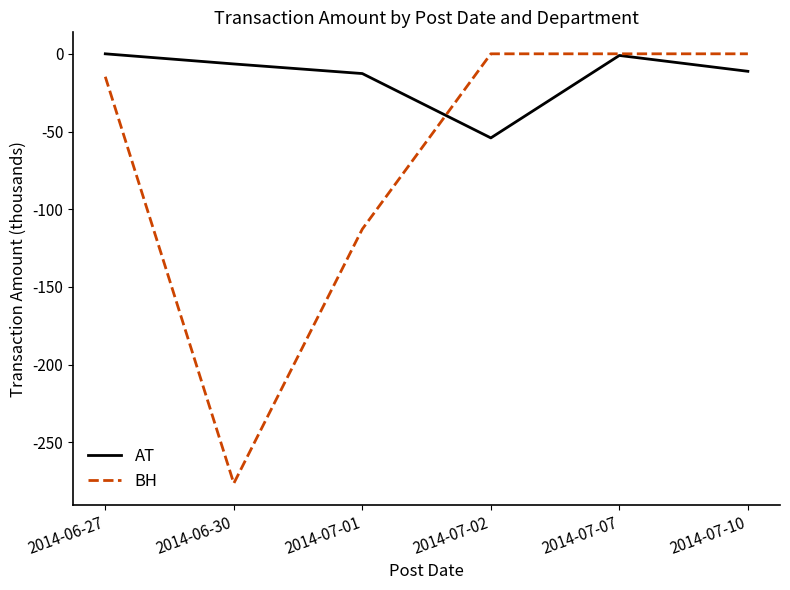

At 2014-06-27, list the series in order from largest to smallest.

AT, BH